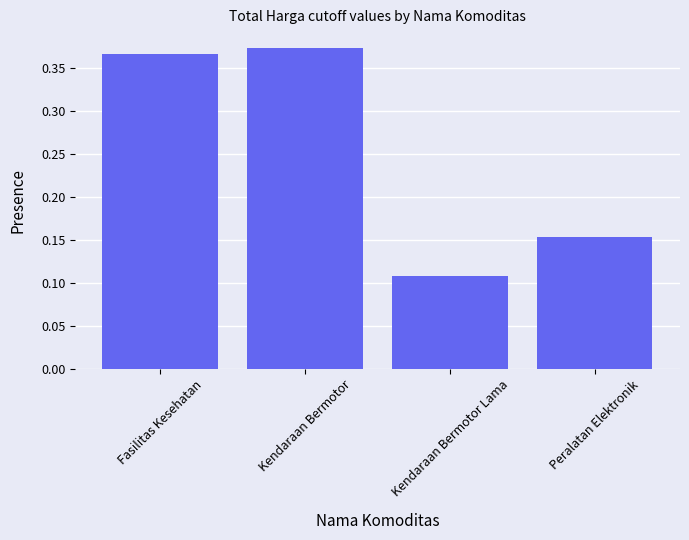

At which label is the value closest to 0?

Kendaraan Bermotor Lama